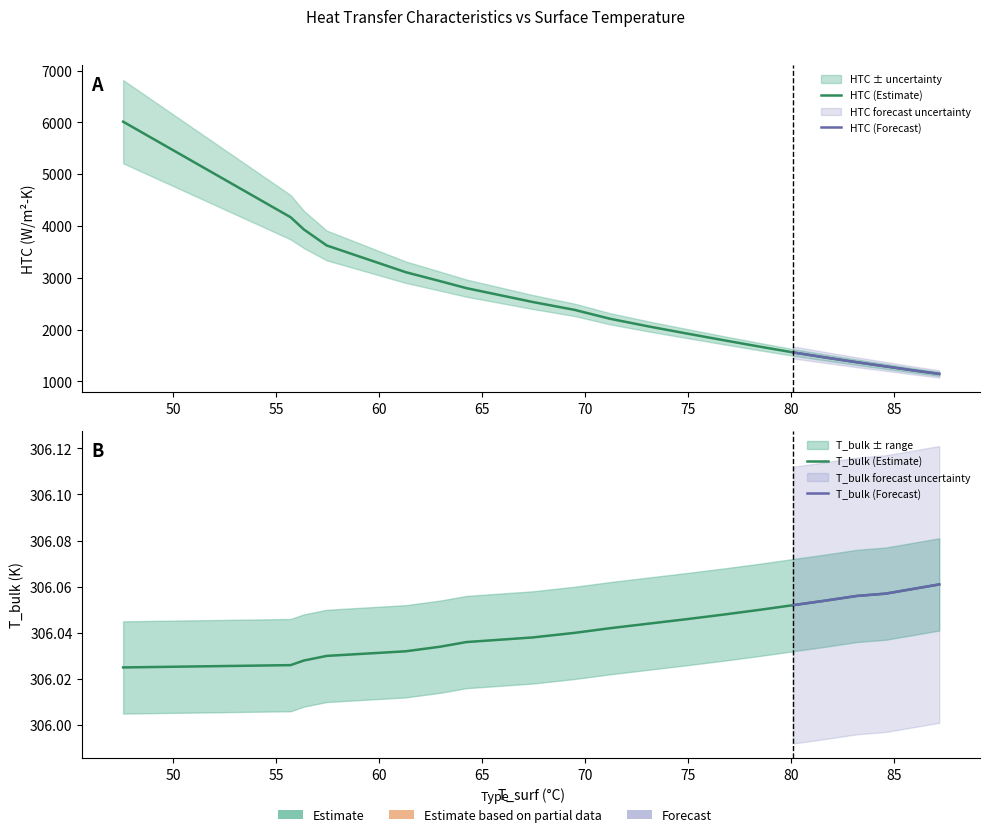

Which series changed the most between 306.065 and 306.108?

HTC